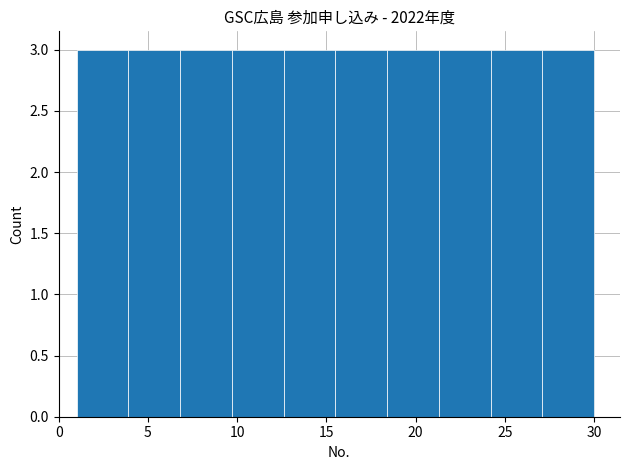

Reading left to right, transcribe this chart: for each bar, give the range it covers on the x-axis and its height. Neither the bar edges nor the heights are printed on the chart, so give them approximately, as read against the axes.

1.0 to 3.9: 3
3.9 to 6.8: 3
6.8 to 9.7: 3
9.7 to 12.6: 3
12.6 to 15.5: 3
15.5 to 18.4: 3
18.4 to 21.3: 3
21.3 to 24.2: 3
24.2 to 27.1: 3
27.1 to 30.0: 3